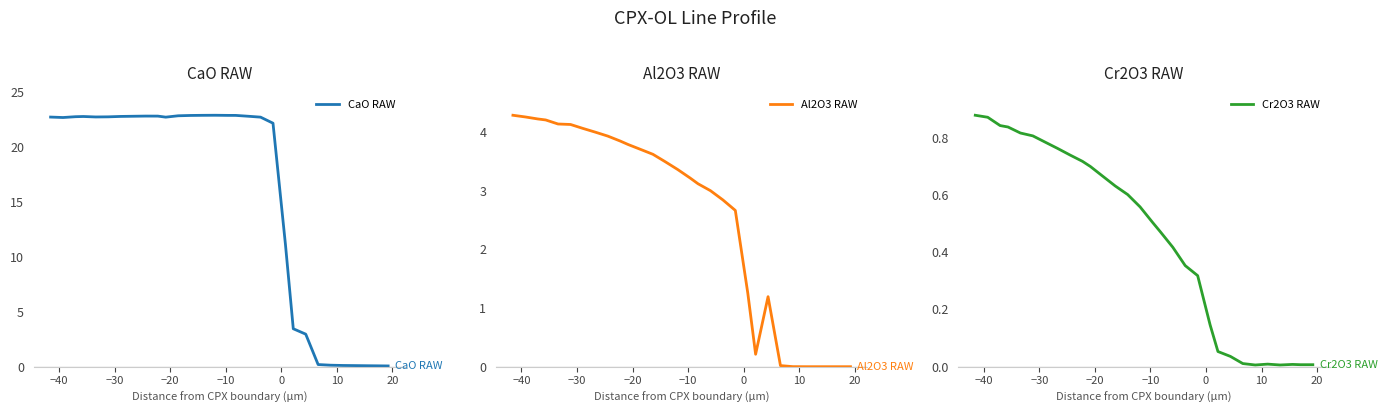

What is the maximum value shown in the chart?

22.9